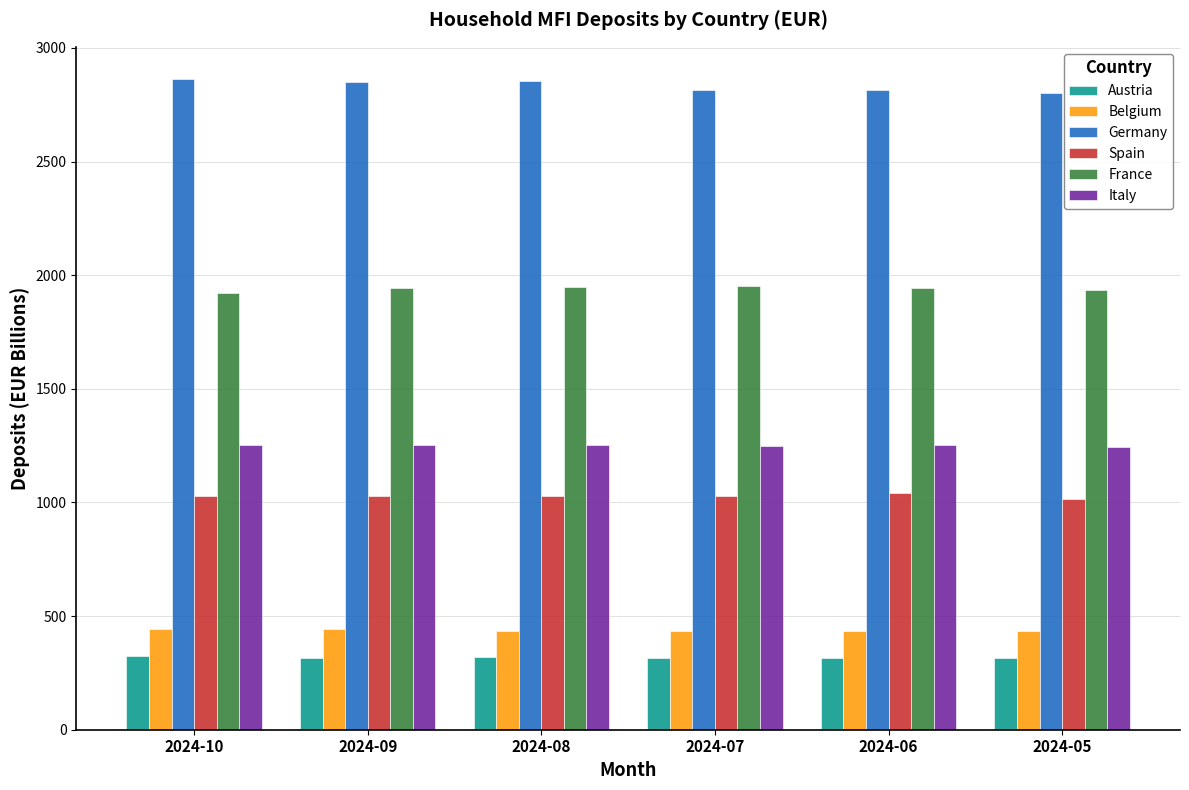

Is the value of Italy at 2024-08 greater than the value of Belgium at 2024-09?

Yes